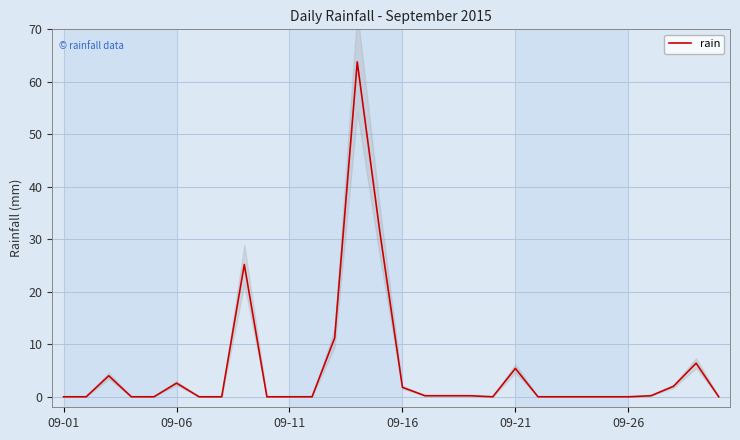

Which category has the lowest value across all series?

09-01